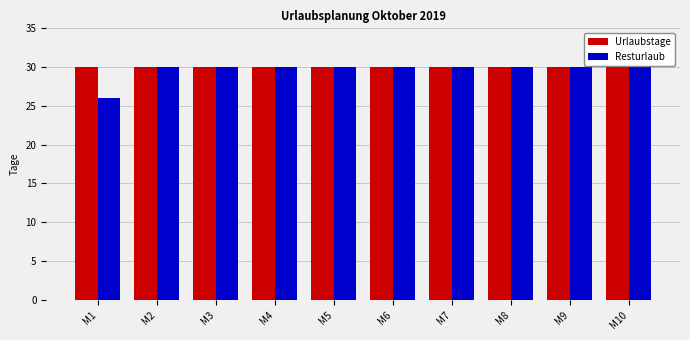

Reading left to right, what are all the values shown in this chart?

Urlaubstage: M1=30	M2=30	M3=30	M4=30	M5=30	M6=30	M7=30	M8=30	M9=30	M10=30
Resturlaub: M1=26	M2=30	M3=30	M4=30	M5=30	M6=30	M7=30	M8=30	M9=30	M10=30